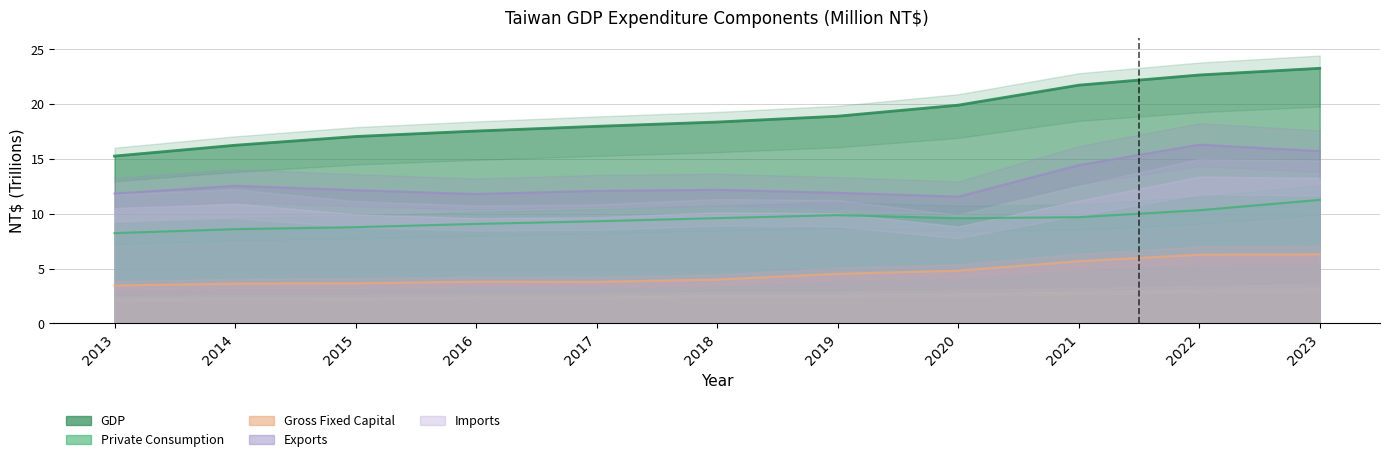

What is the difference between the second highest and second lowest values?

6.4